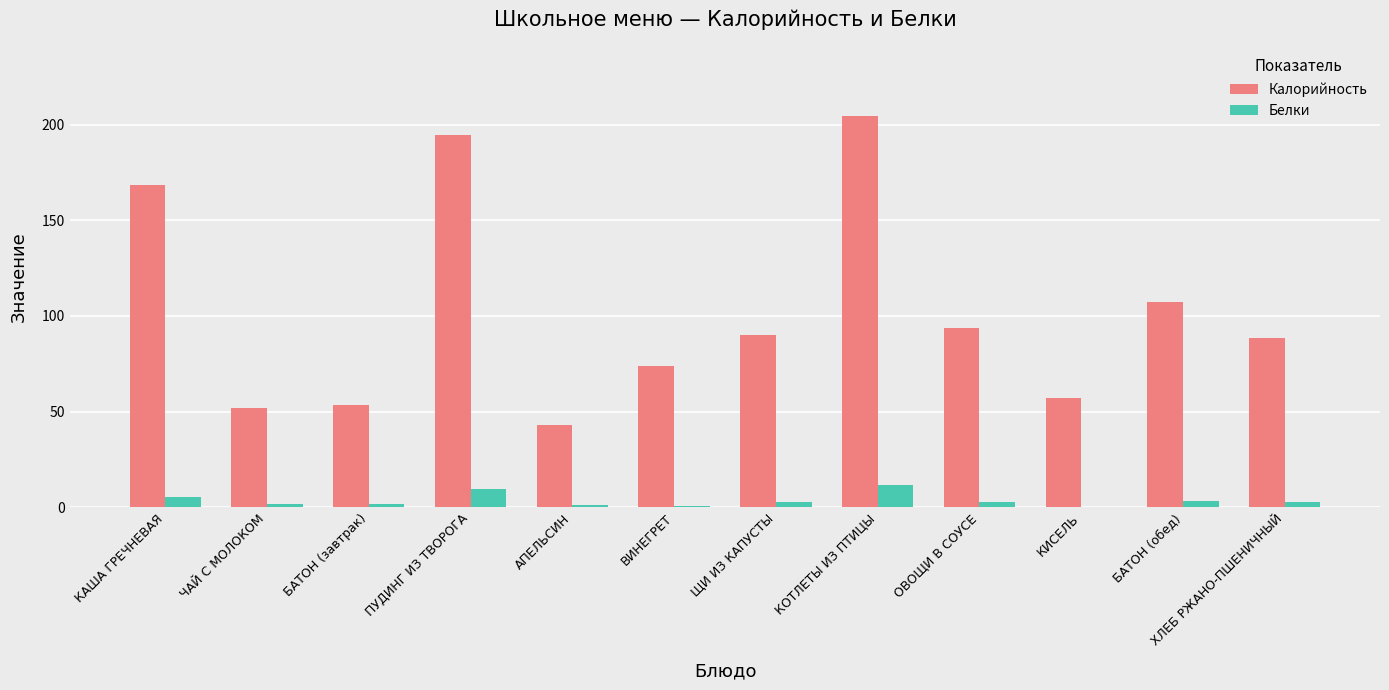

Between ЧАЙ С МОЛОКОМ and ПУДИНГ ИЗ ТВОРОГА, which series saw the biggest shift?

Калорийность